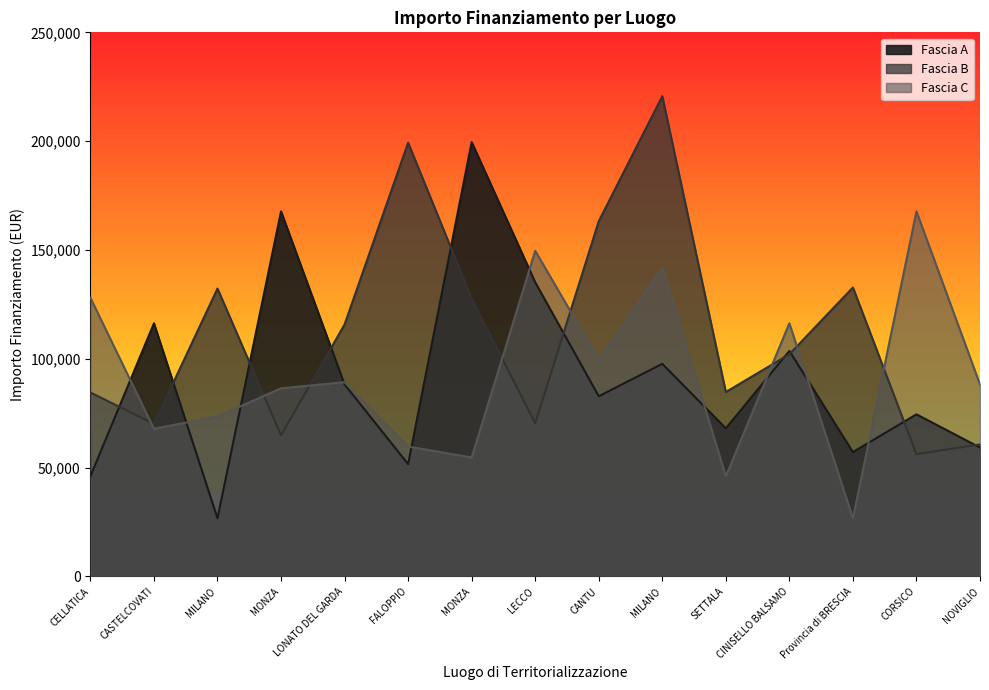

Where is the first local maximum for Fascia B?

MILANO